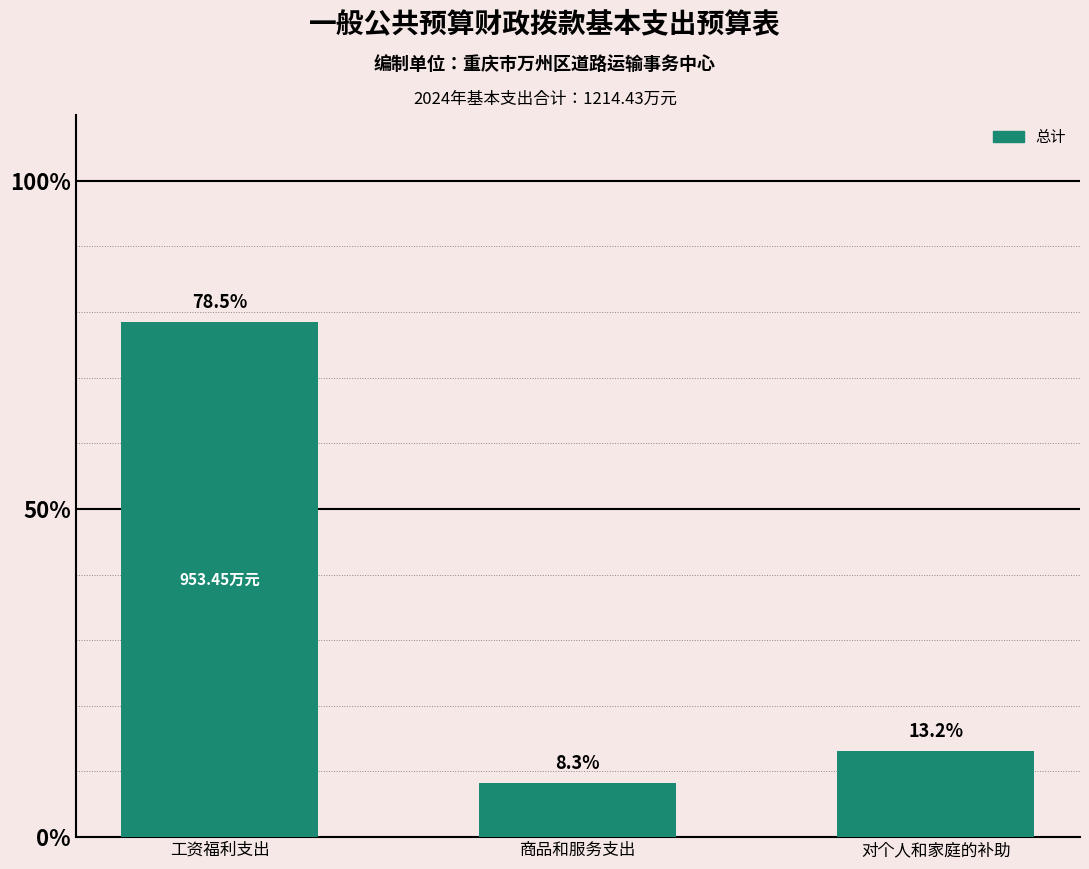

How many data points does each series have?

3